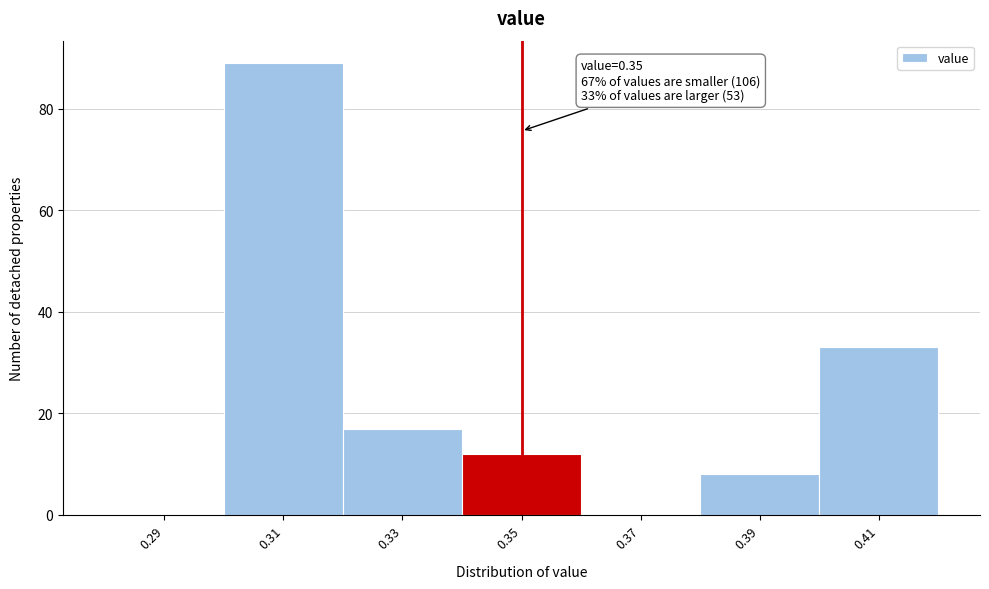

Which range on the x-axis has the tallest bar?

0.30 to 0.32